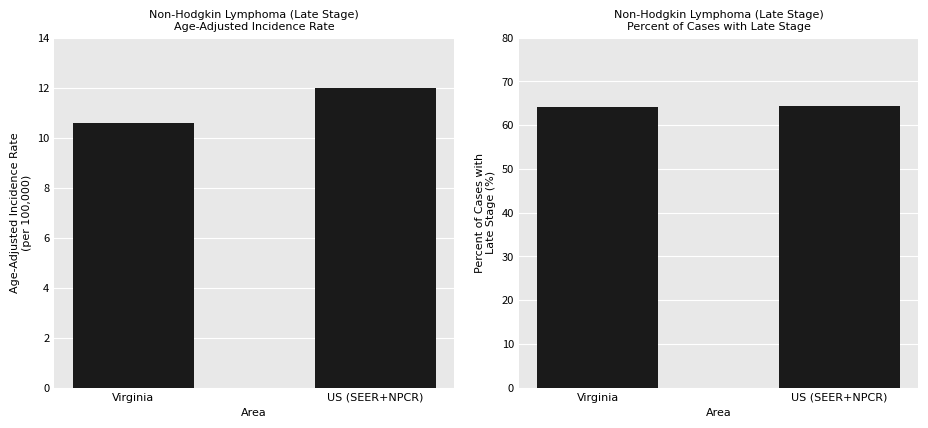

Reading left to right, extract all data points from this chart.

Age-Adjusted Incidence Rate: 10.6	12.0
Percent of Cases with Late Stage: 64.2	64.4